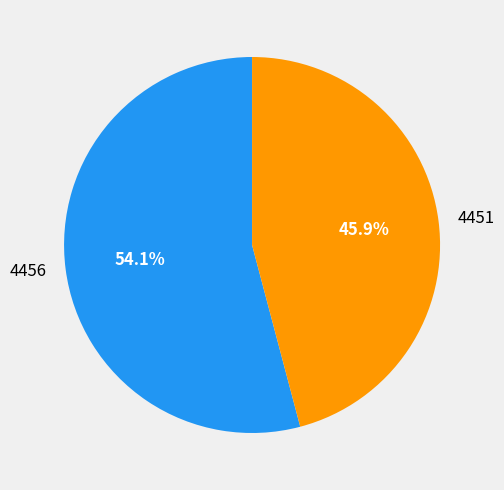

To the nearest percent, what percentage of the pie is 4456?

54%